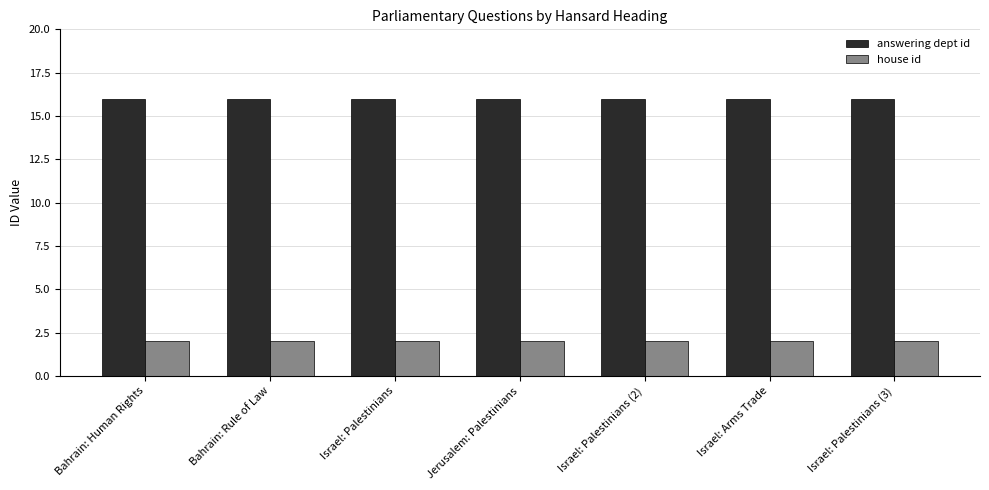

How many data points does each series have?

7